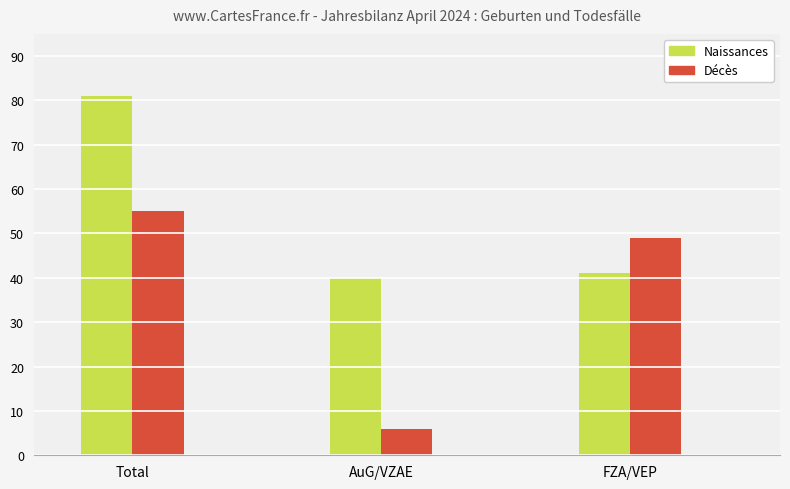

List the series in order of their overall mean, lowest first.

Décès, Naissances